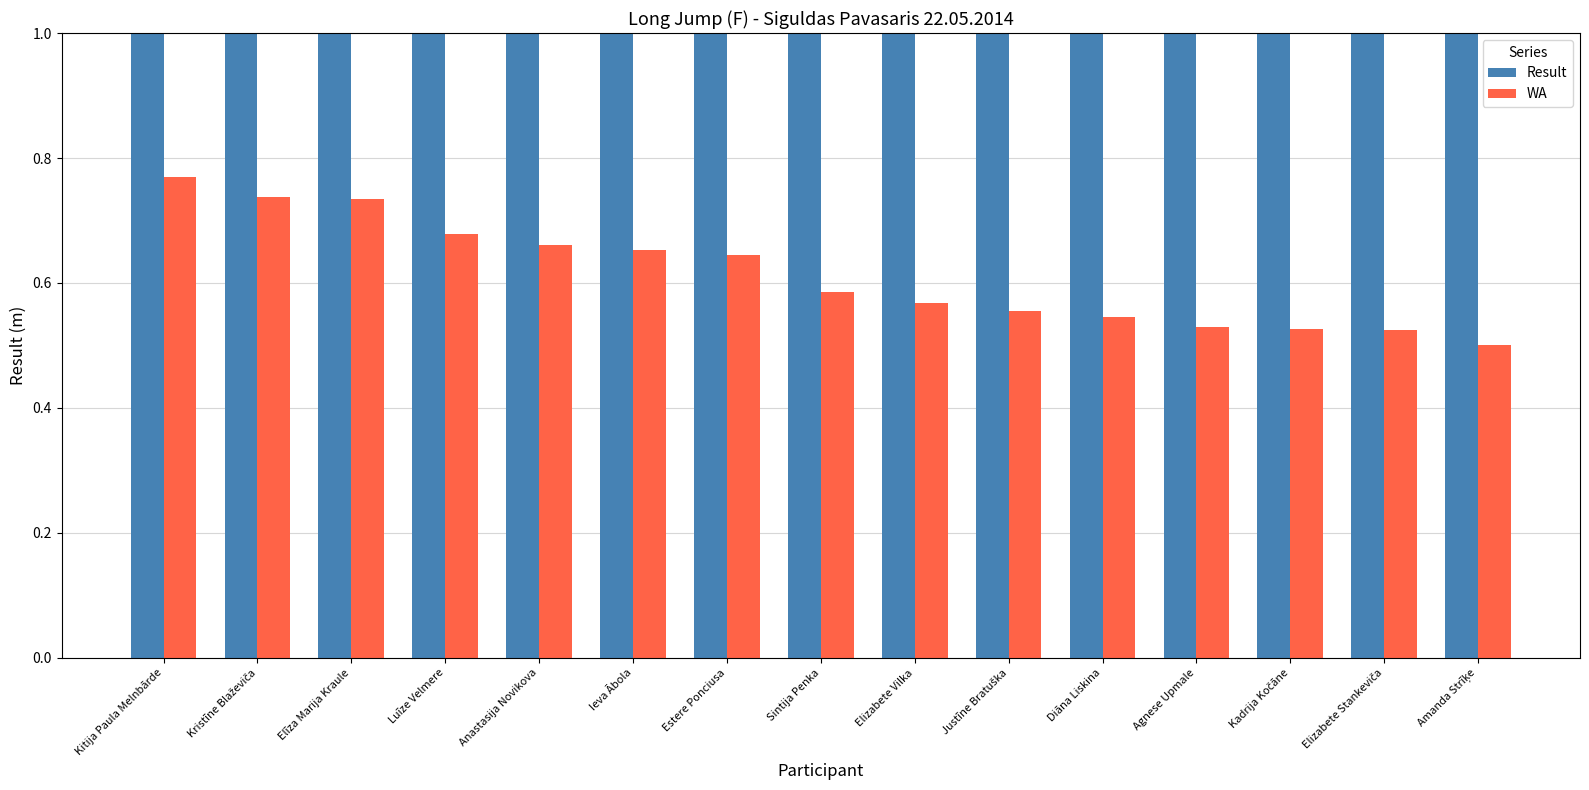

How many groups of bars are there?

15